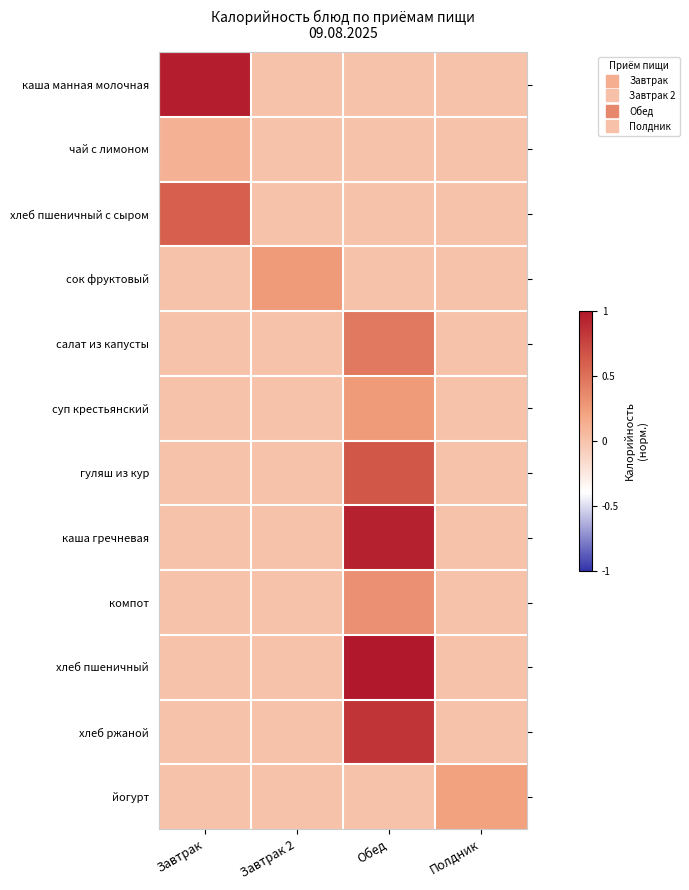

How many distinct data groups are displayed?

12